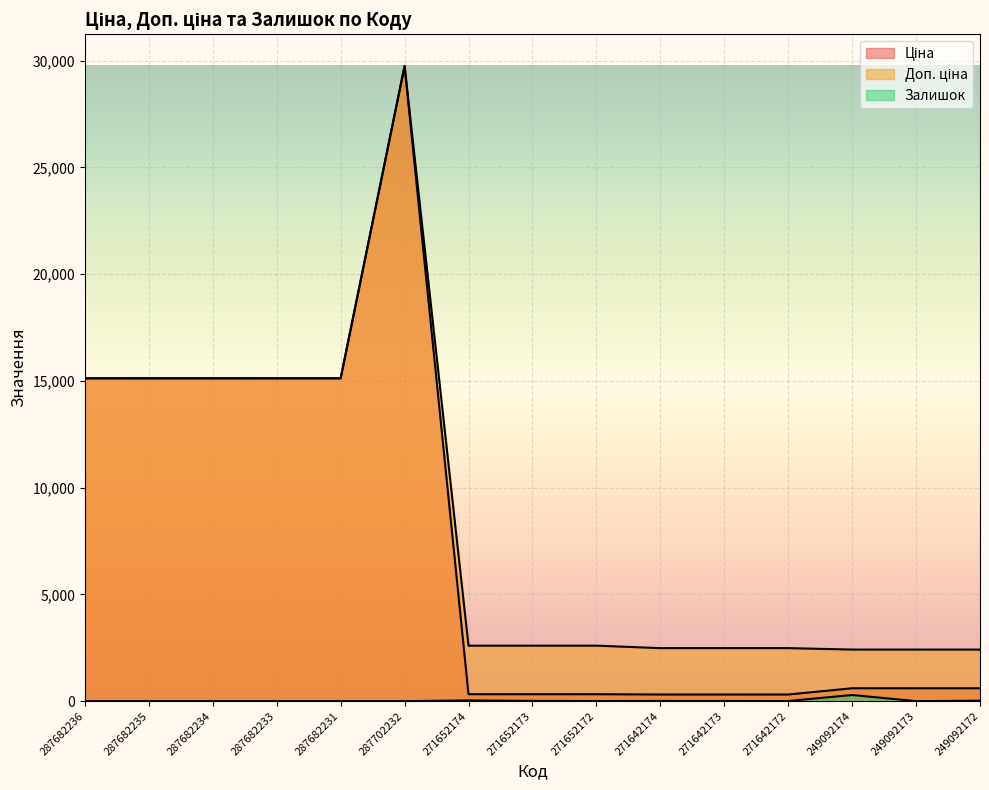

True or false: Залишок and Доп. ціна cross at least once.

False